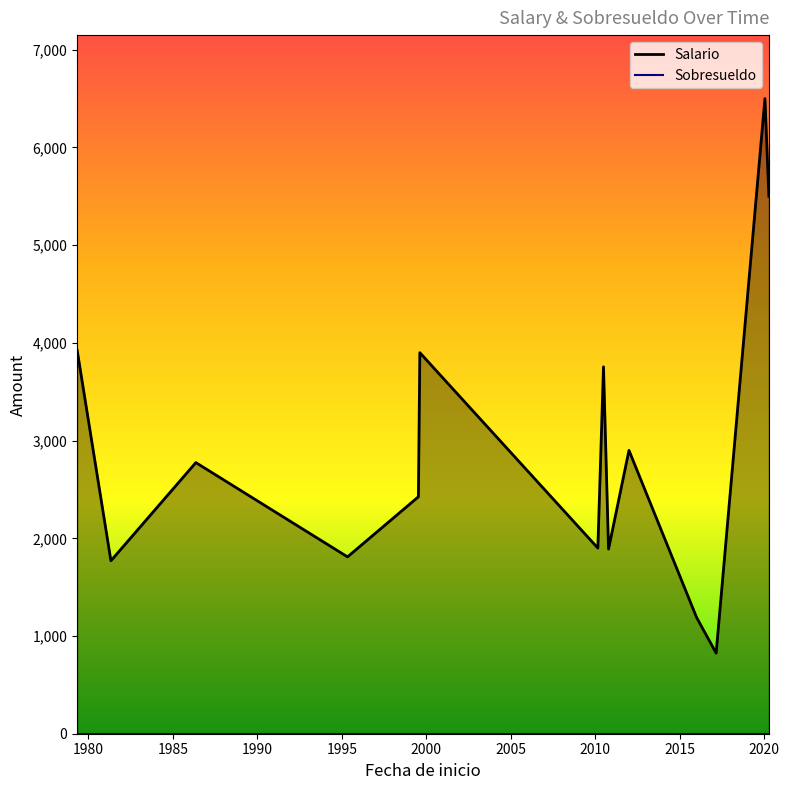

Which series has the widest spread of values?

Salario